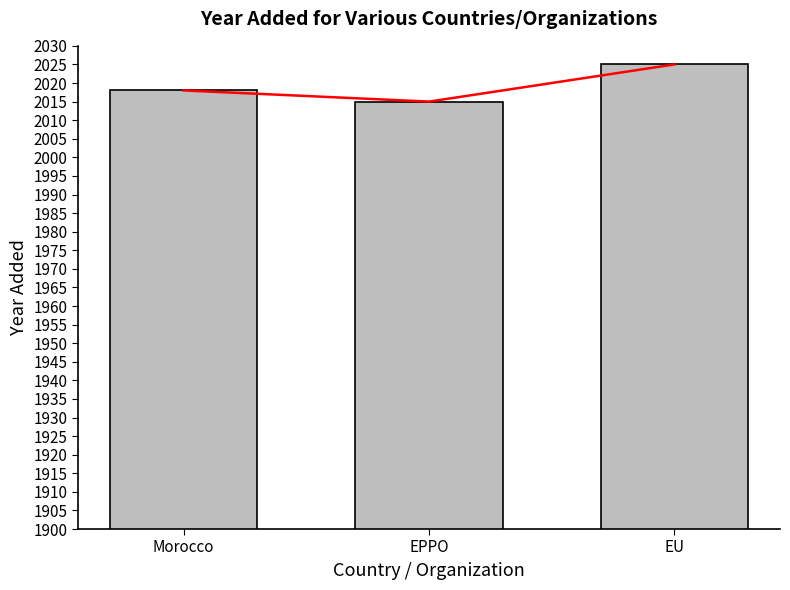

How many distinct data groups are displayed?

1